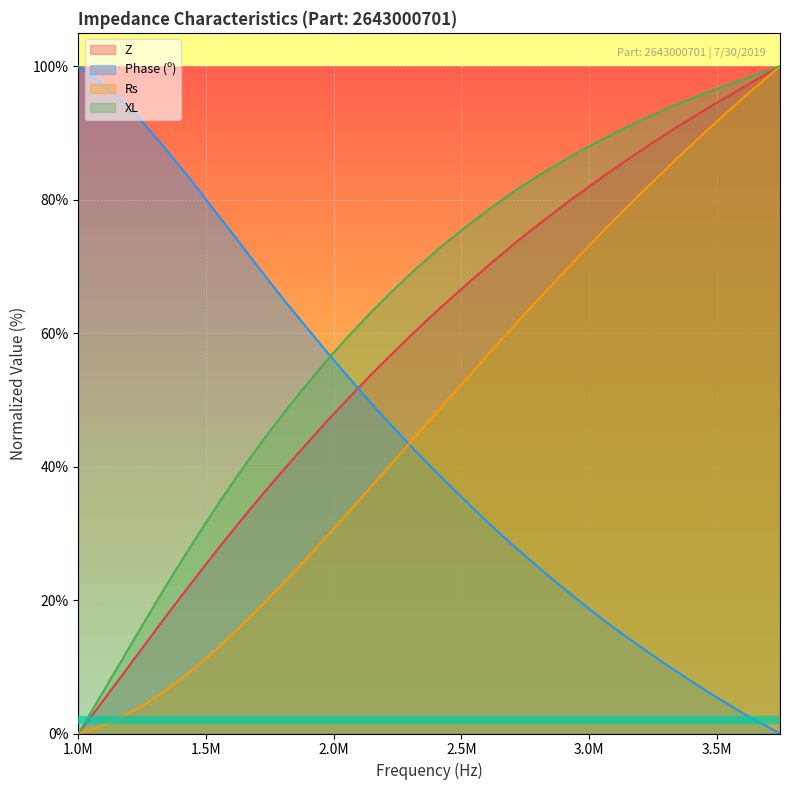

What is the highest value of the Phase (º) series?

100.0